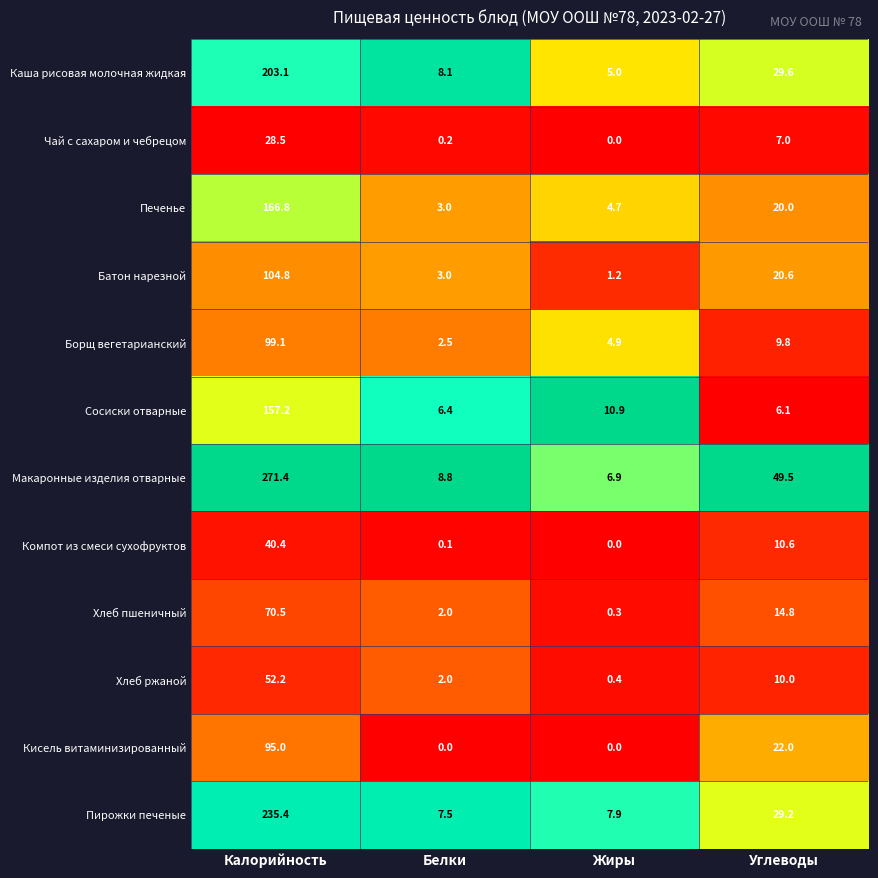

Between Жиры and Углеводы, which series saw the biggest shift?

Макаронные изделия отварные